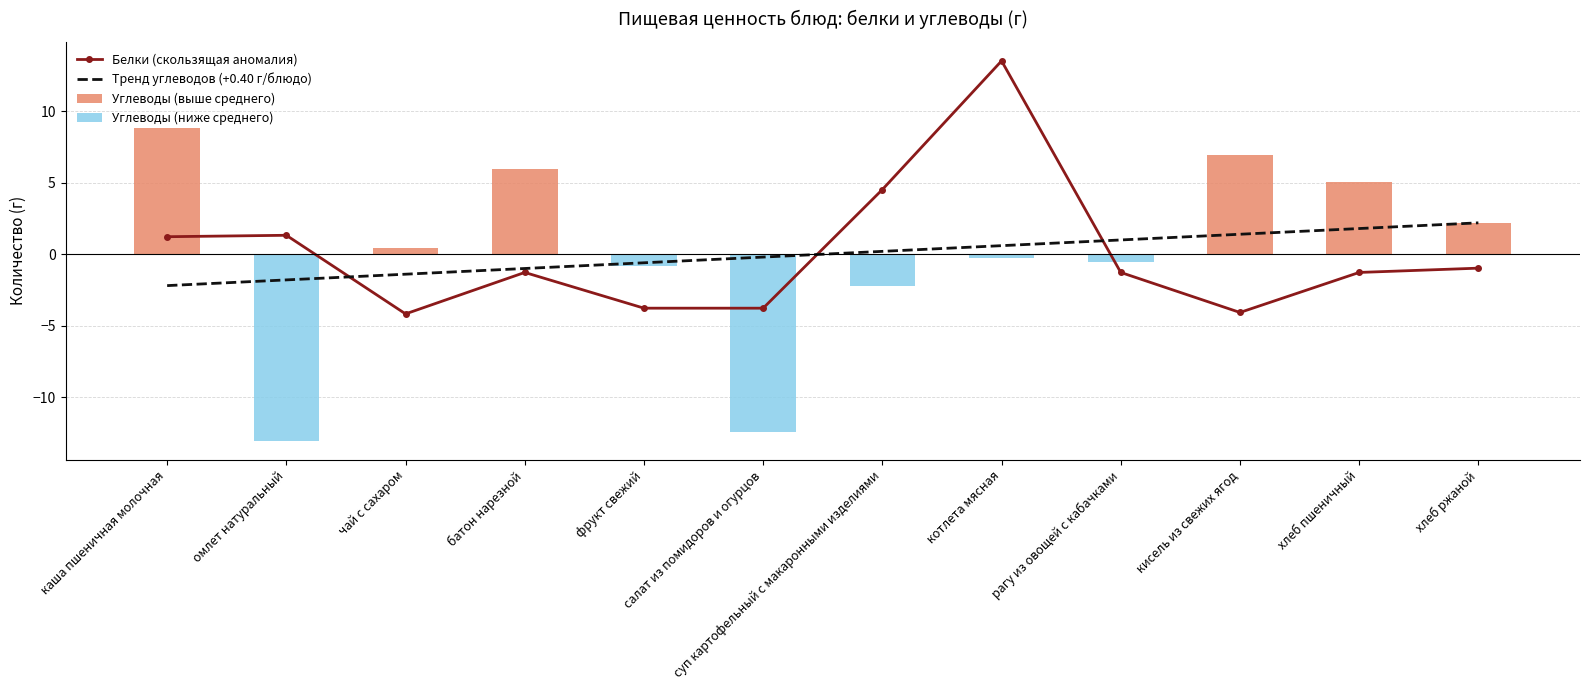

Rank the categories by value from highest to lowest.

котлета мясная, суп картофельный с макаронными изделиями, омлет натуральный, каша пшеничная молочная, хлеб ржаной, батон нарезной, рагу из овощей с кабачками, хлеб пшеничный, фрукт свежий, салат из помидоров и огурцов, кисель из свежих ягод, чай с сахаром